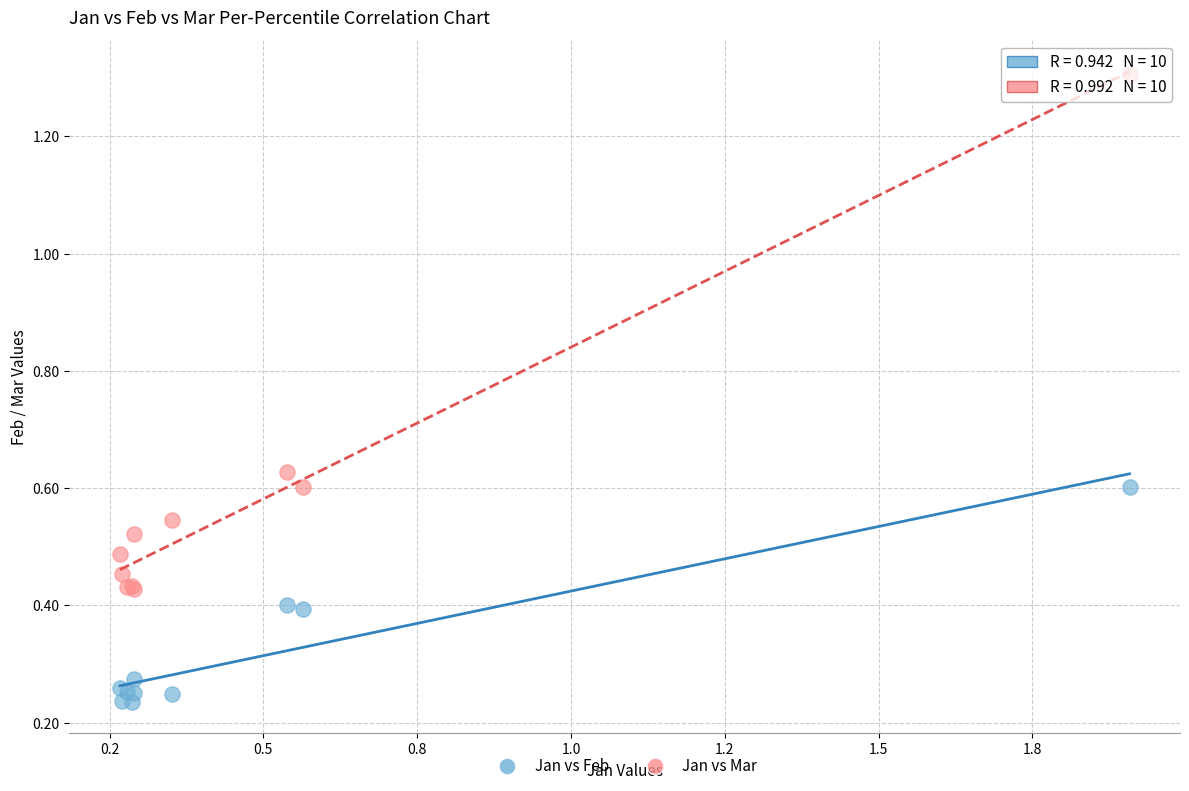

Which series contains the highest Y value?

Jan vs Mar